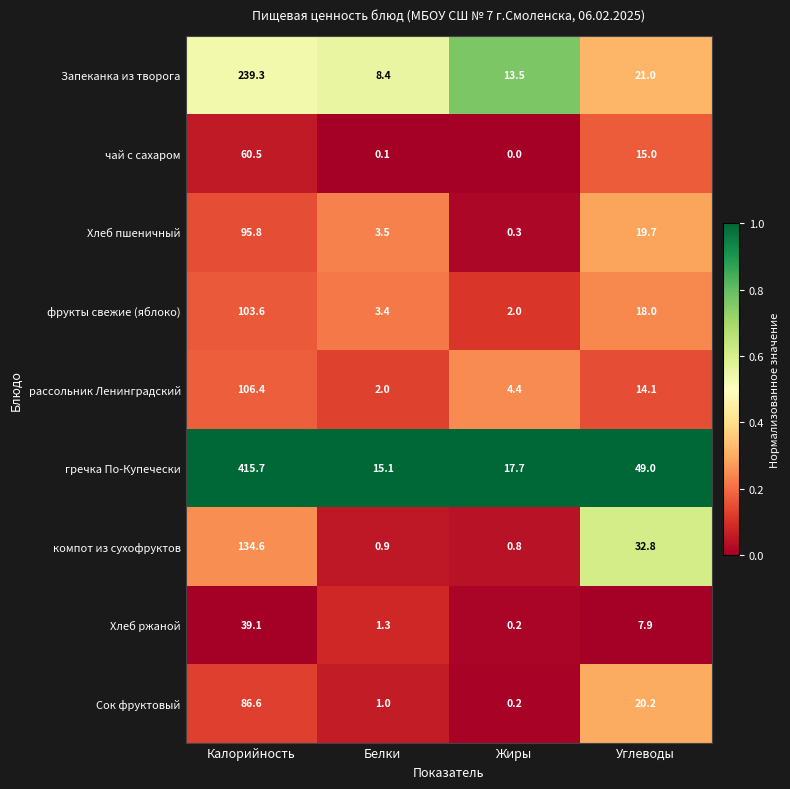

Which category has the lowest value across all series?

Жиры